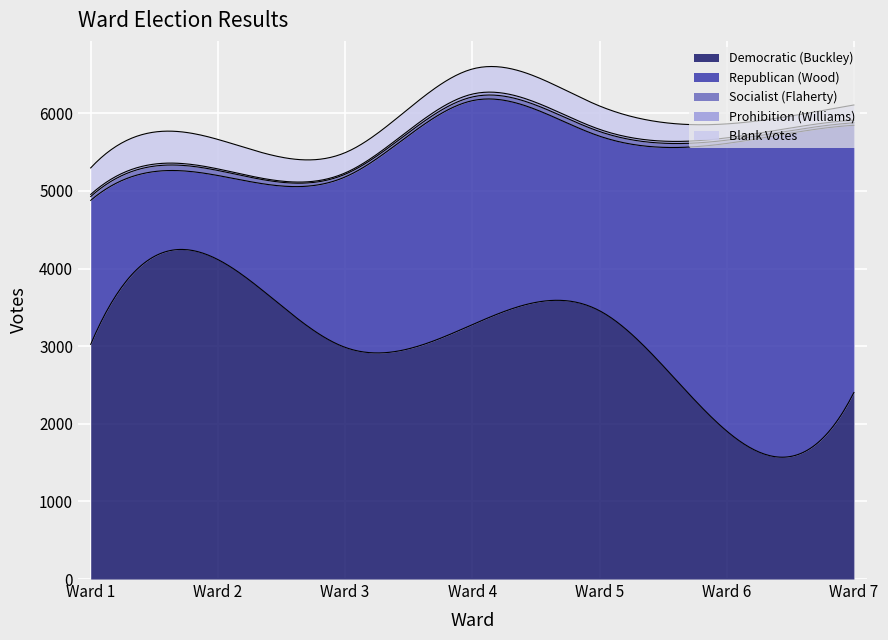

What are all the series names shown in the legend?

Democratic (Buckley), Republican (Wood), Socialist (Flaherty), Prohibition (Williams), Blank Votes